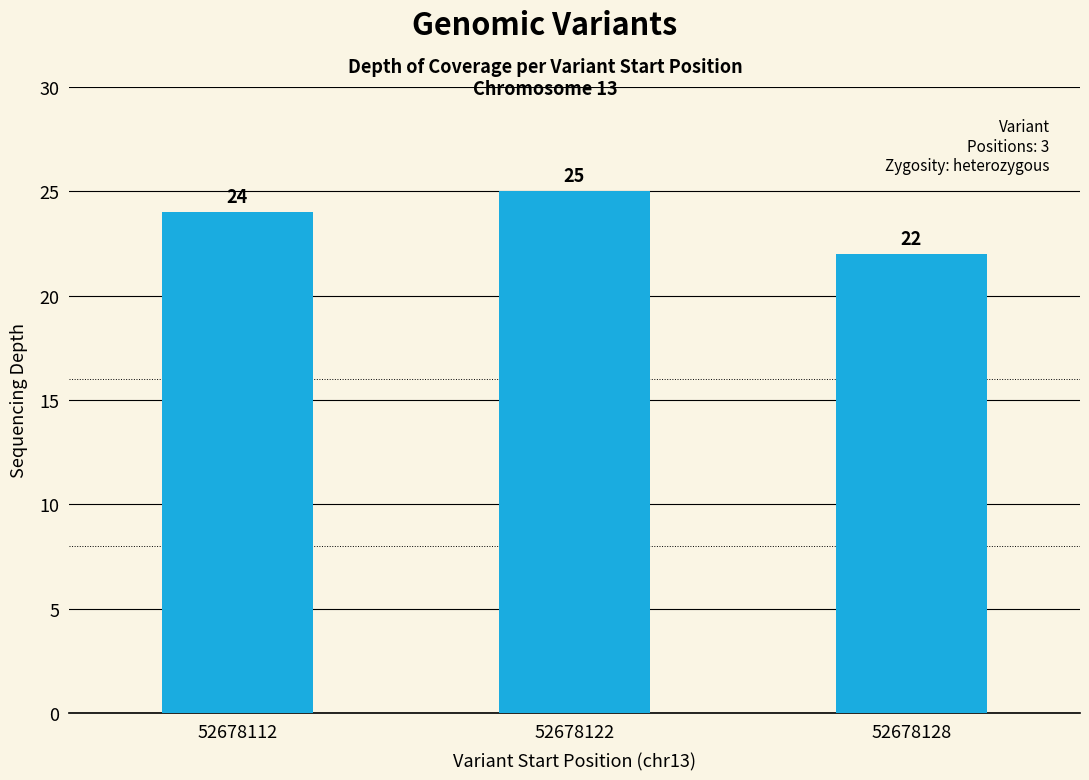

What is the ratio of the value at 52678128 to the value at 52678112?

0.9